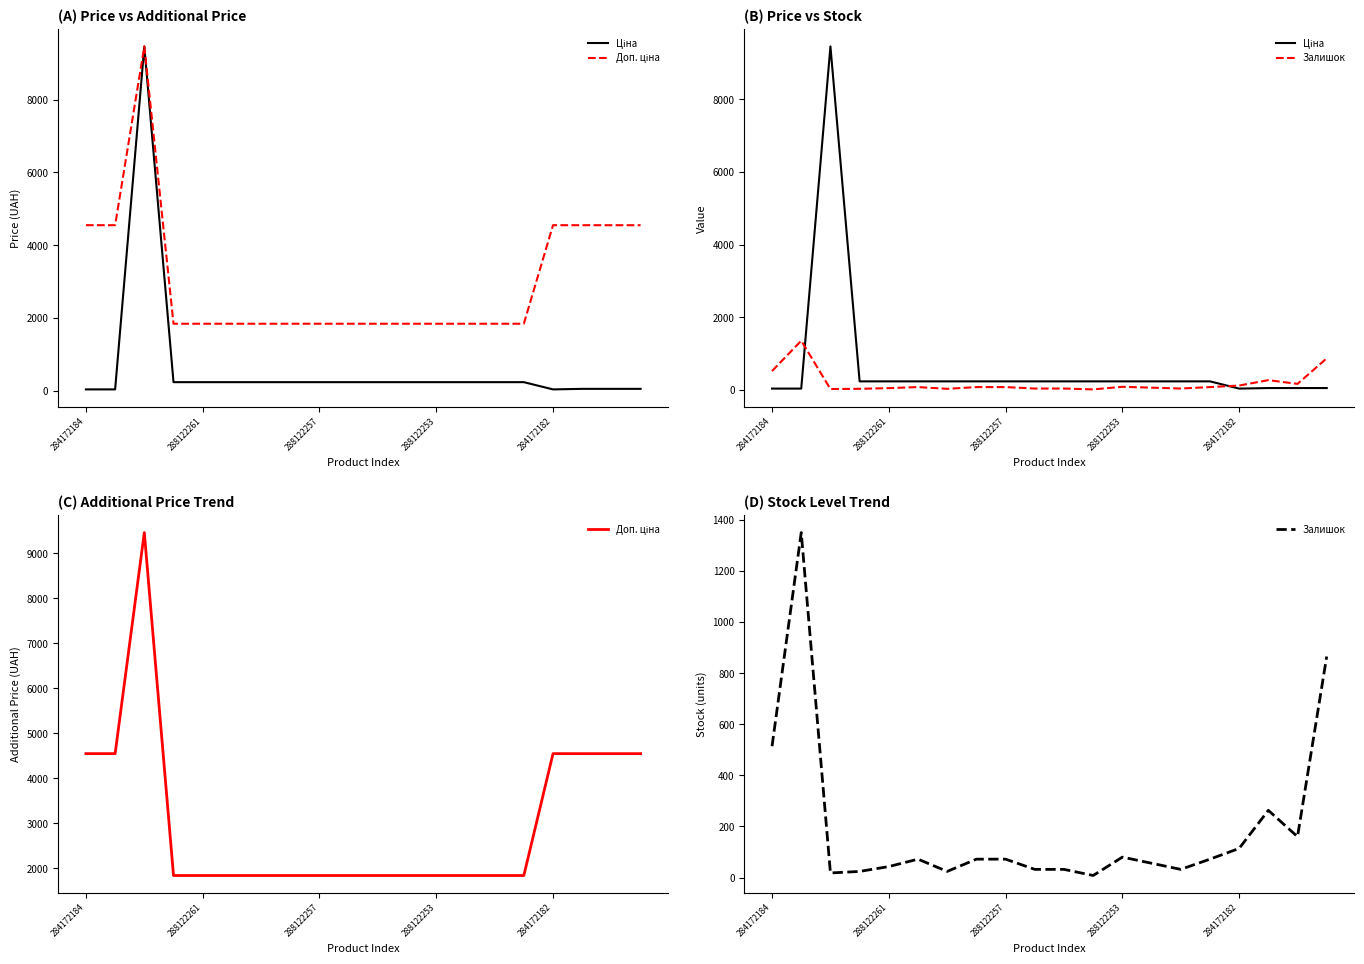

At how many categories does at least one series exceed 4399?

7